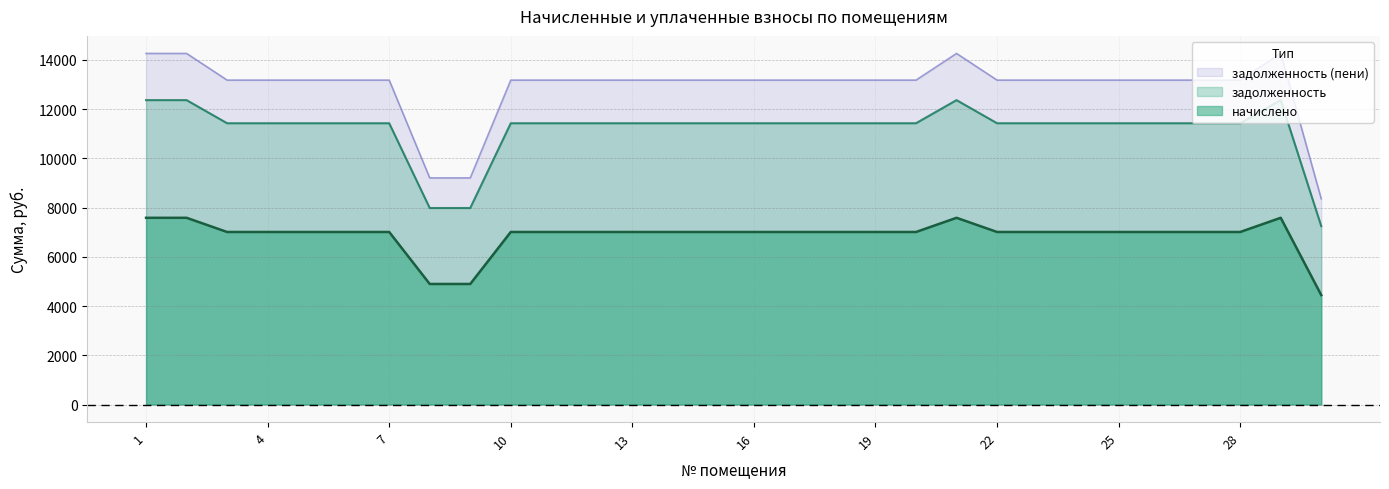

How many distinct data groups are displayed?

3